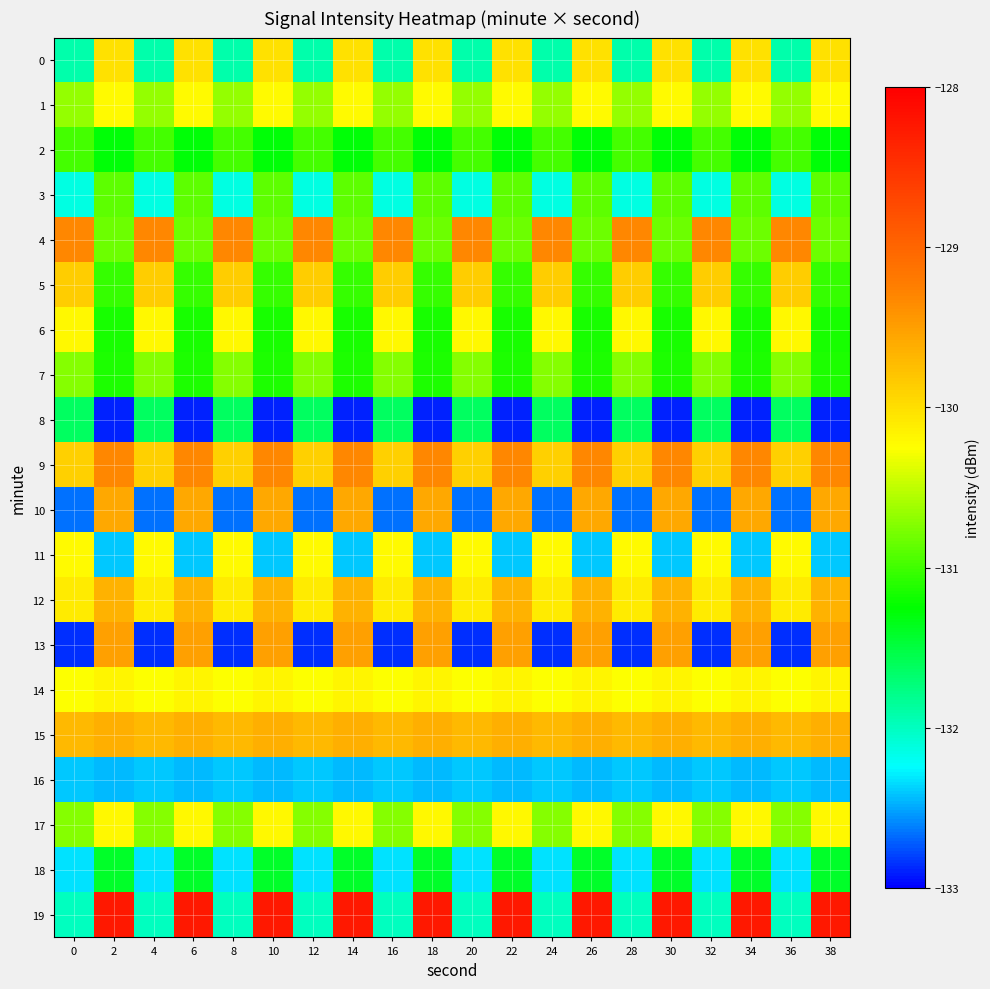

At which category is the sum across all series the highest?

2